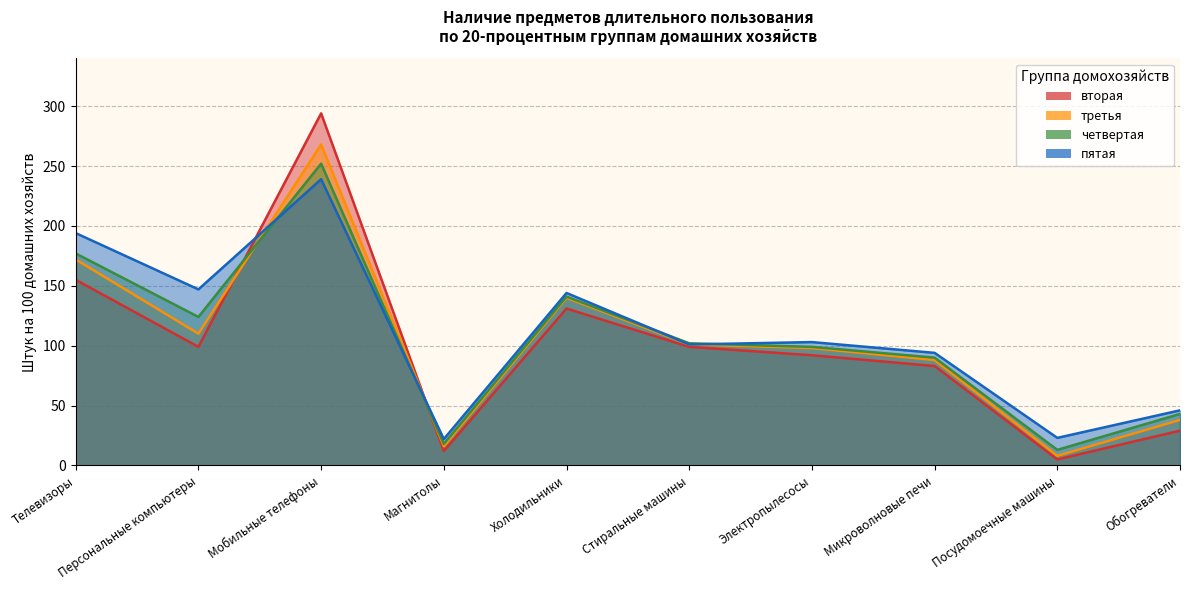

Between which two adjacent categories do третья and пятая first intersect?

Персональные компьютеры and Мобильные телефоны